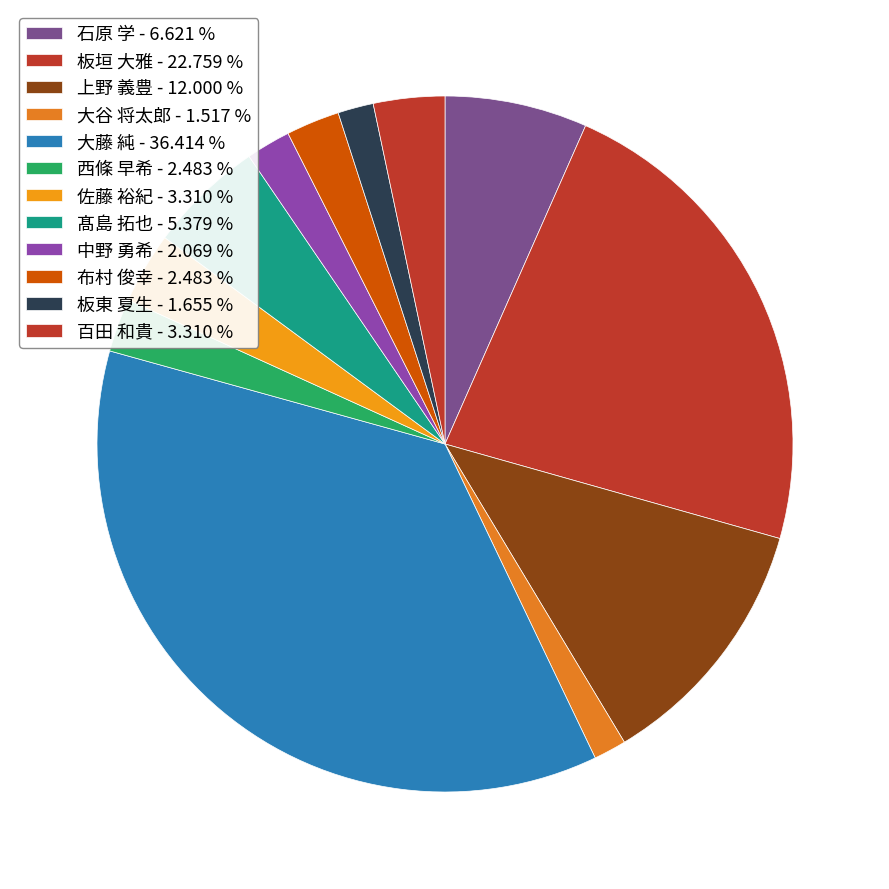

How many segments does this pie chart have?

12